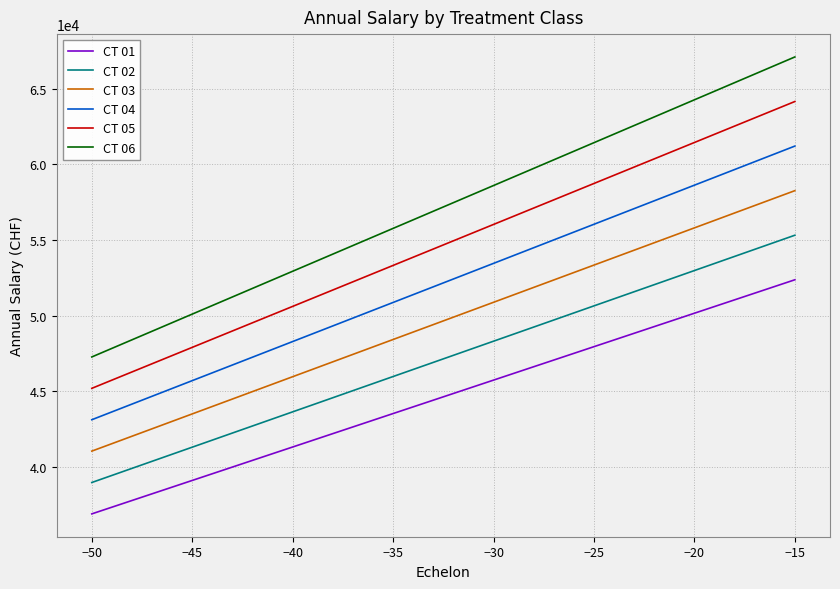

What is the maximum value shown in the chart?

67111.9